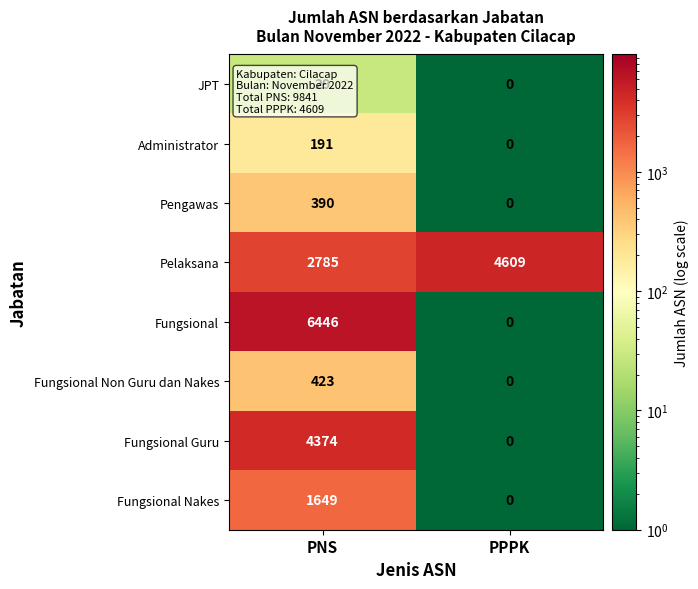

At which category is the sum across all series the highest?

PNS